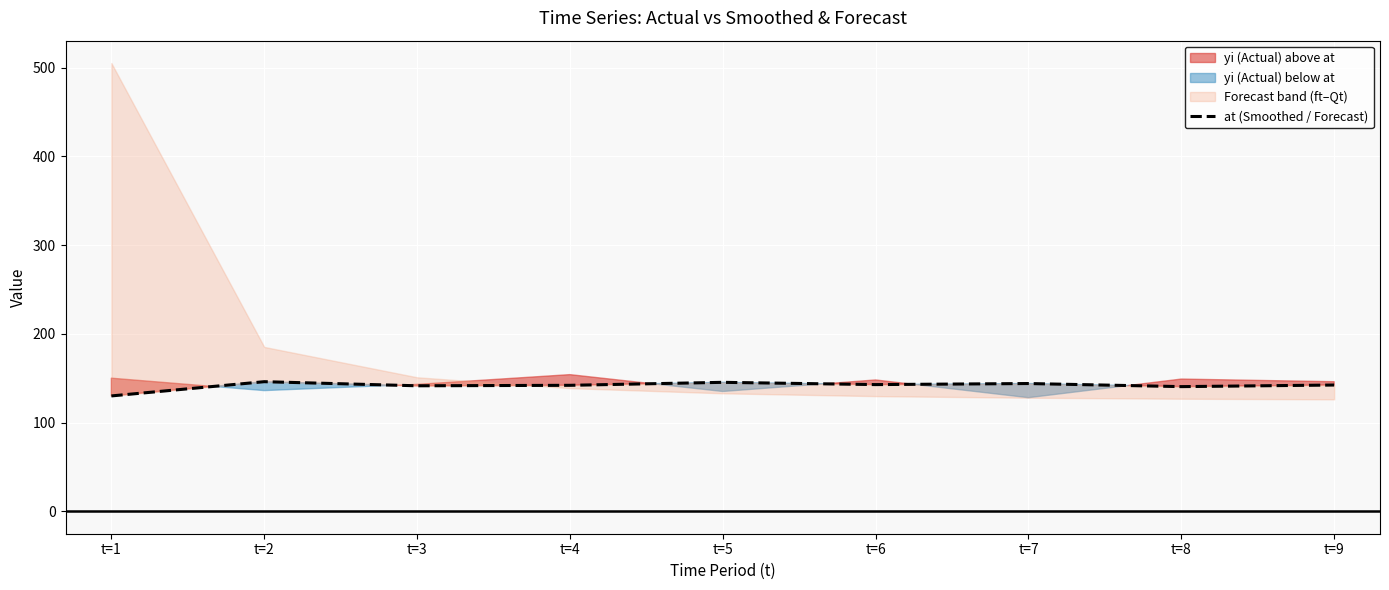

Is it true that the value at t=1 is 232.6?

False